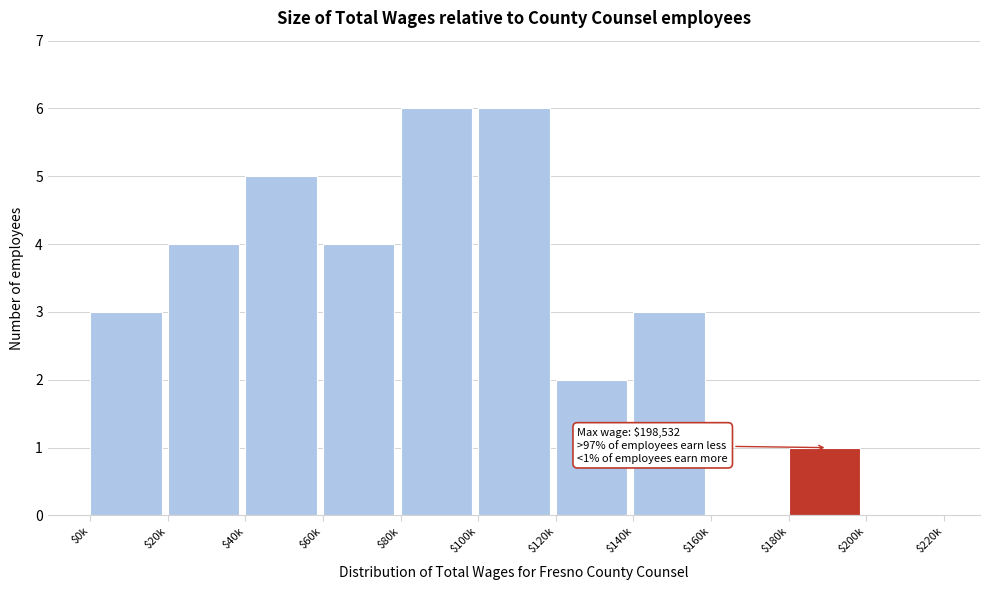

The chart shows a value of 6 at $100k. True or false?

True